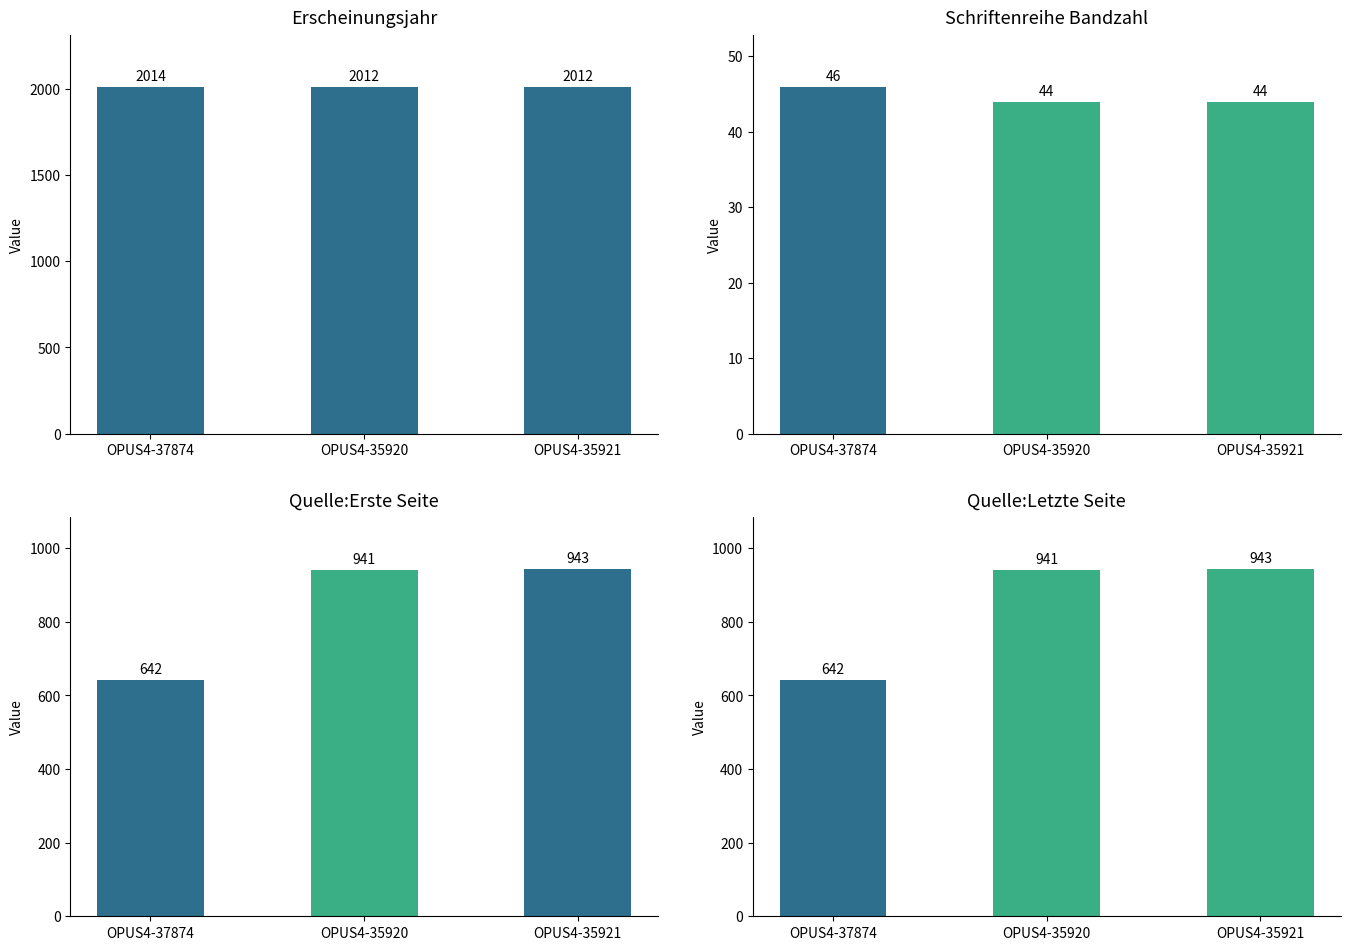

Which series has the largest total across all categories?

Erscheinungsjahr